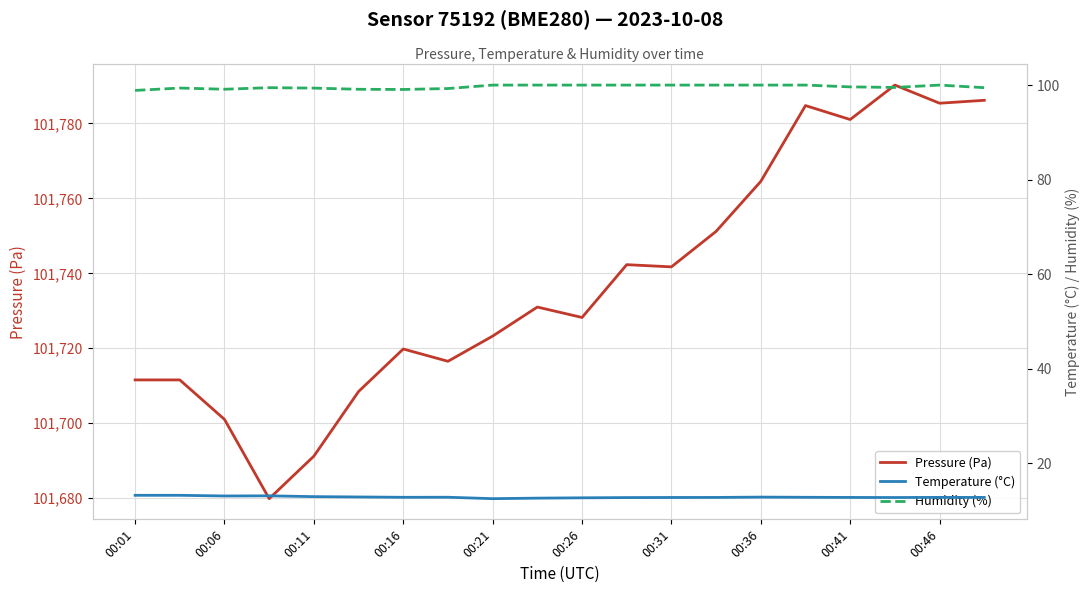

Is this an area chart (filled region under the line)?

No